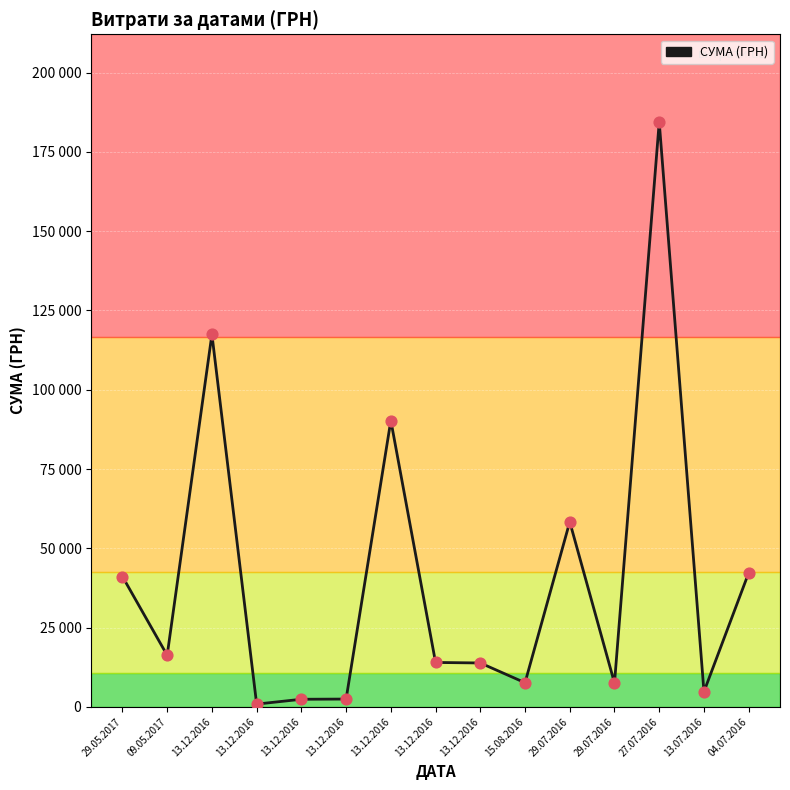

Does the chart have visible grid lines?

Yes